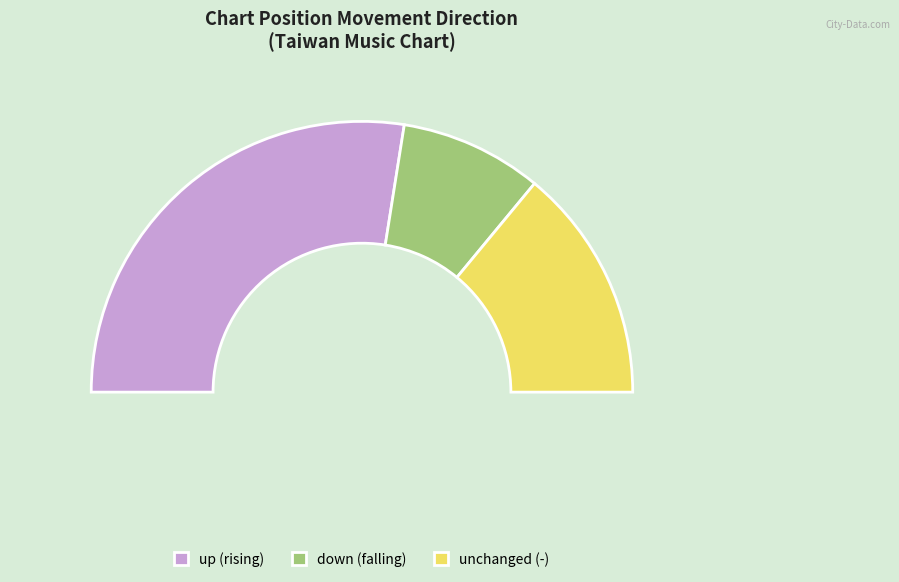

What is the change in value from up to down?

-38